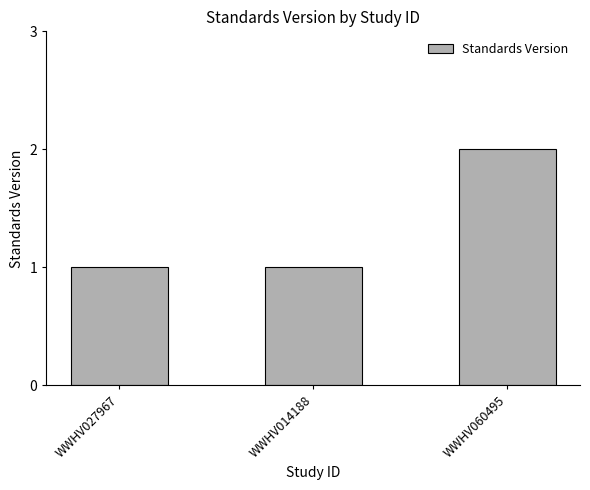

What is the ratio of the value at WWHV027967 to the value at WWHV060495?

0.5